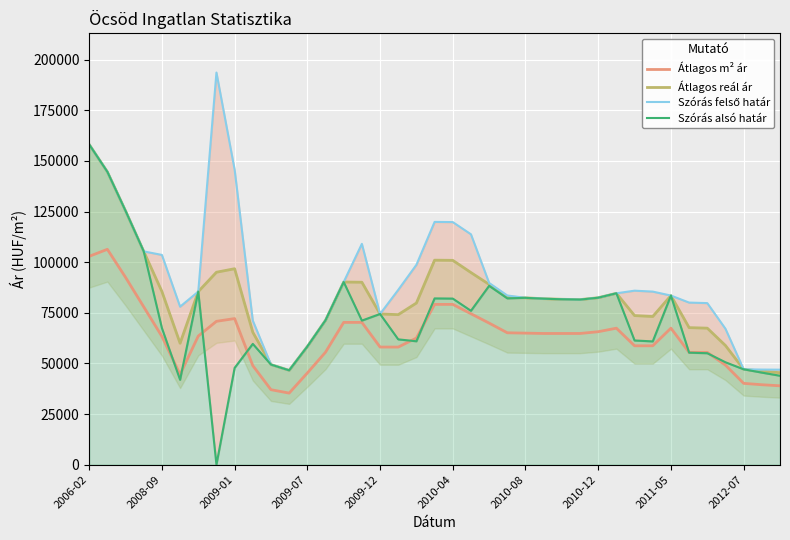

True or false: Szórás alsó határ and Átlagos reál ár intersect in this chart.

False